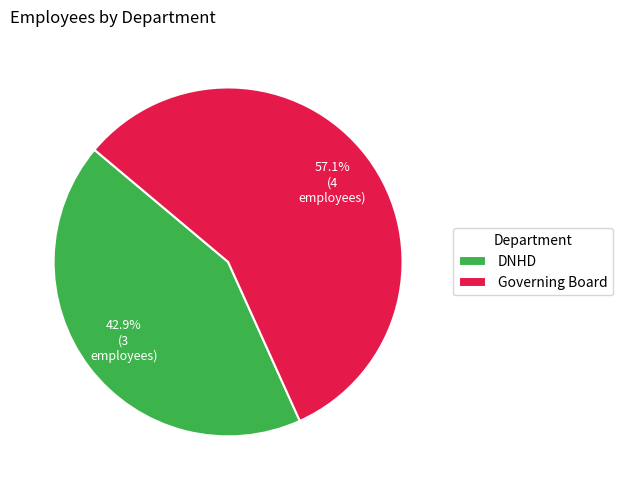

To the nearest percent, what percentage of the pie is DNHD?

43%